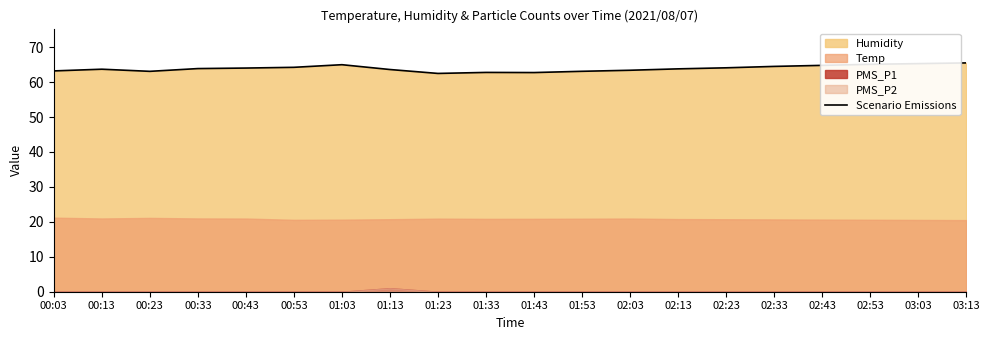

Which label corresponds to the smallest value in the chart?

01:23